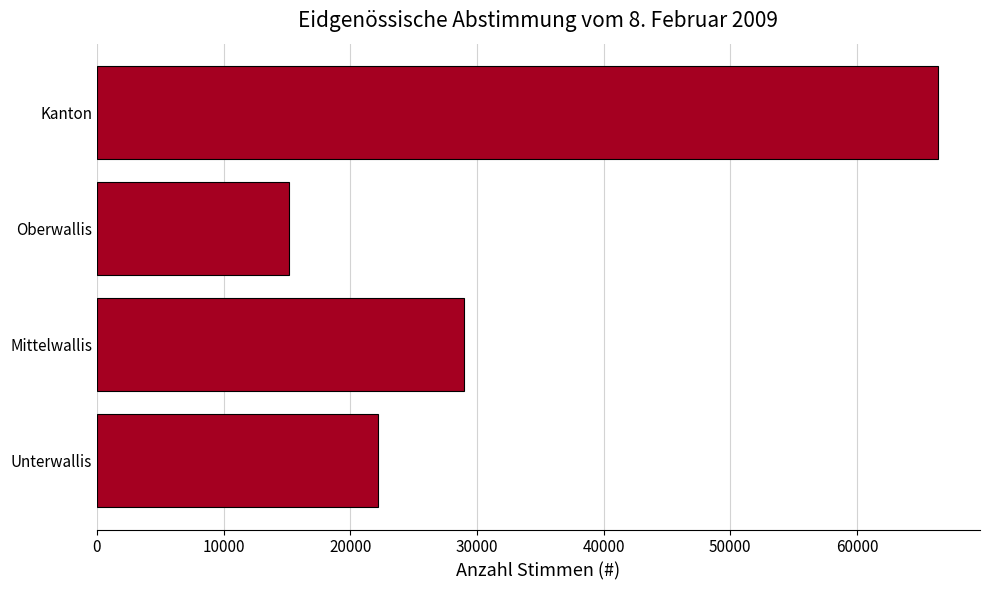

Reading bottom to top, extract all data points from this chart.

Unterwallis=22232	Mittelwallis=28967	Oberwallis=15201	Kanton=66400